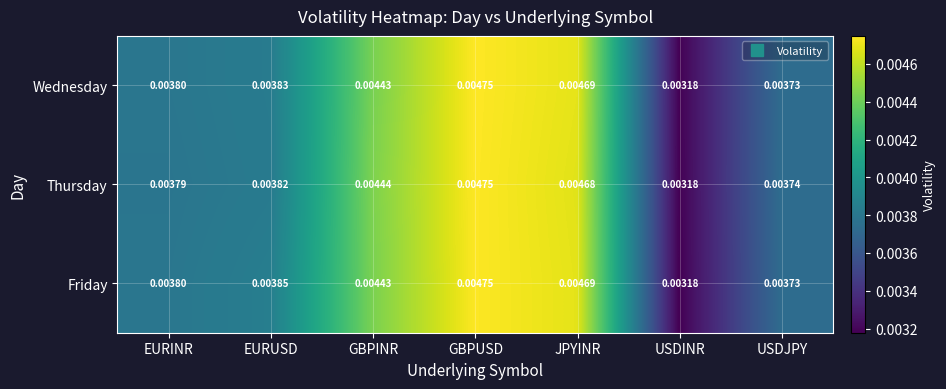

Rank the series by their average value, from highest to lowest.

Friday, Wednesday, Thursday